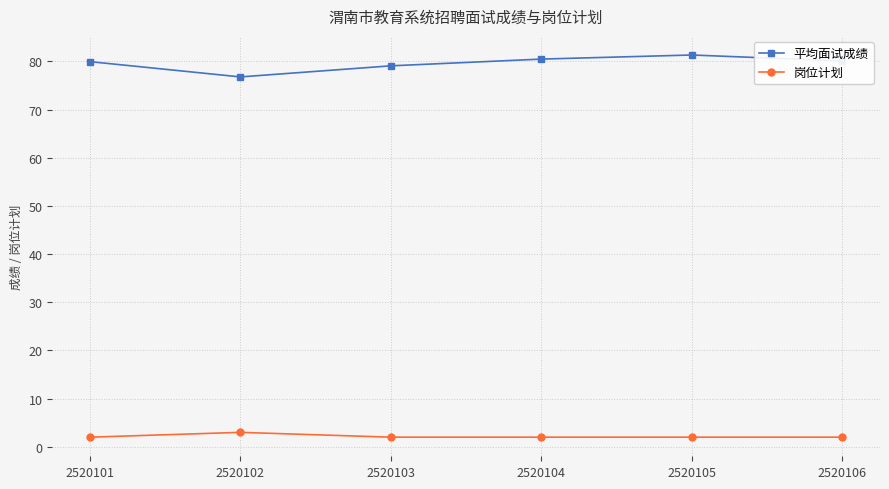

What is the sum of all 岗位计划 values?

13.0